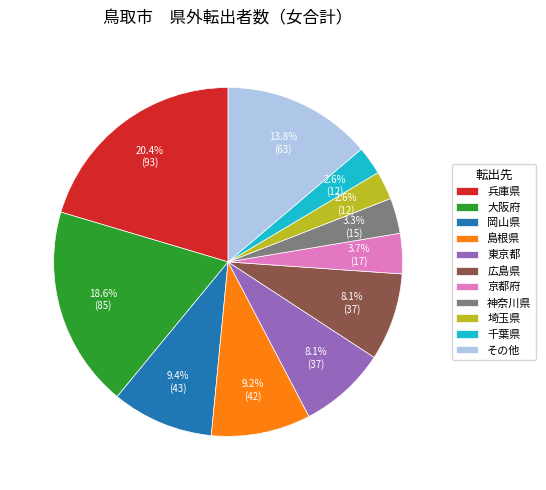

Is 兵庫県 the majority of the pie?

No